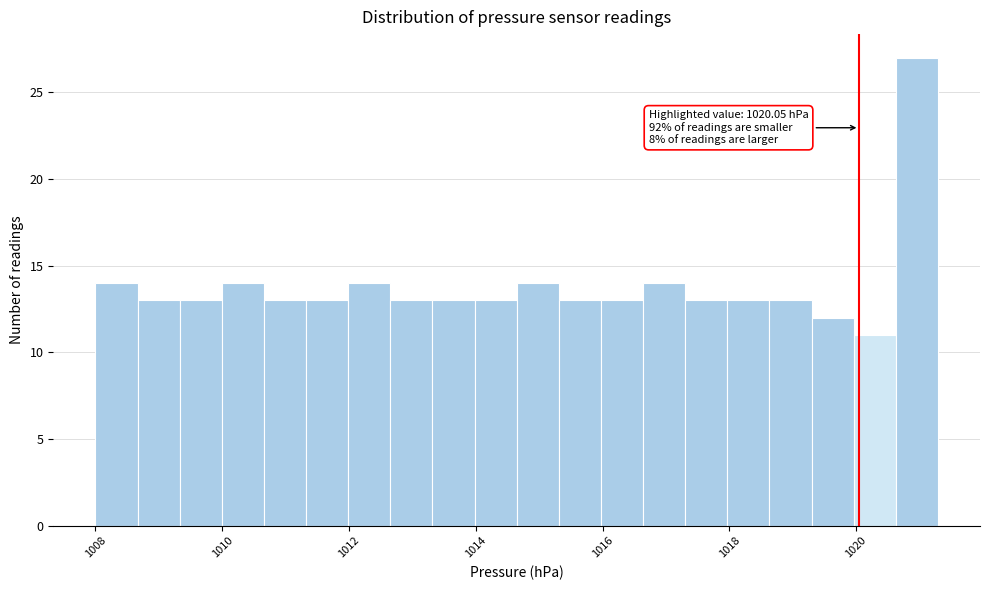

Read against the x-axis, roughly where is the centre of the tallest bar?

1021.0